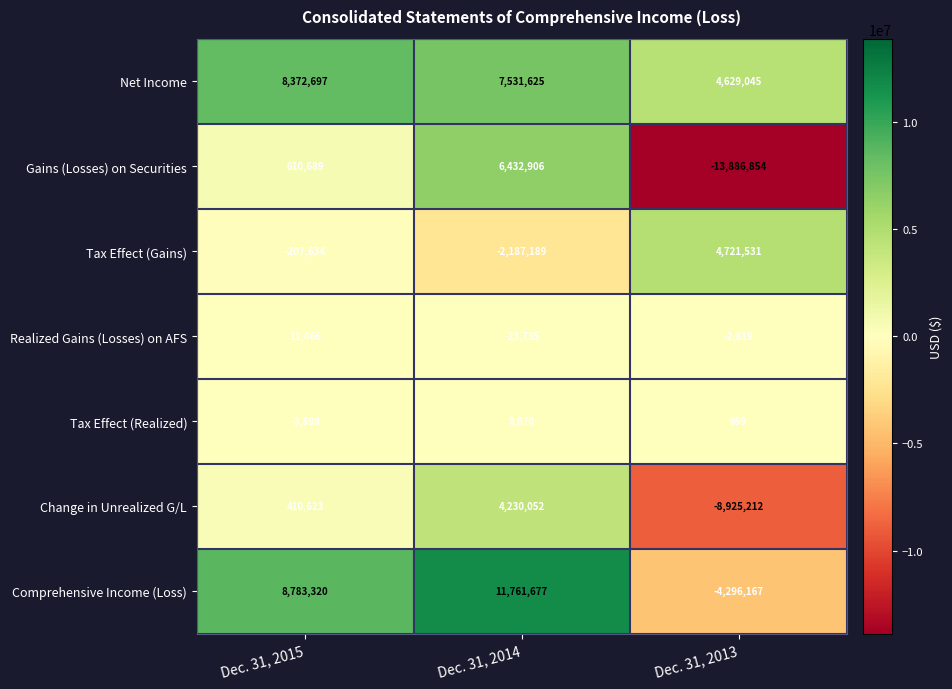

At which label is Change in Unrealized G/L closest to -2347580?

Dec. 31, 2015